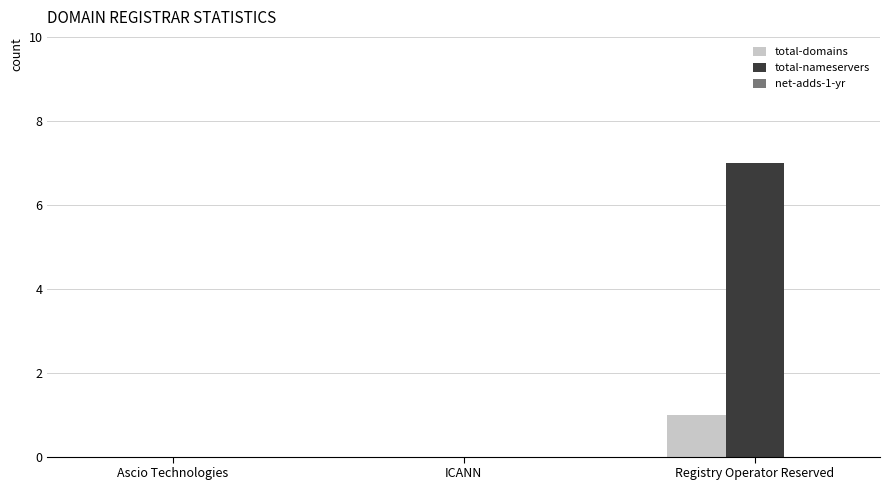

Is the value of total-nameservers at Registry Operator Reserved greater than the value of total-domains at Ascio Technologies?

Yes